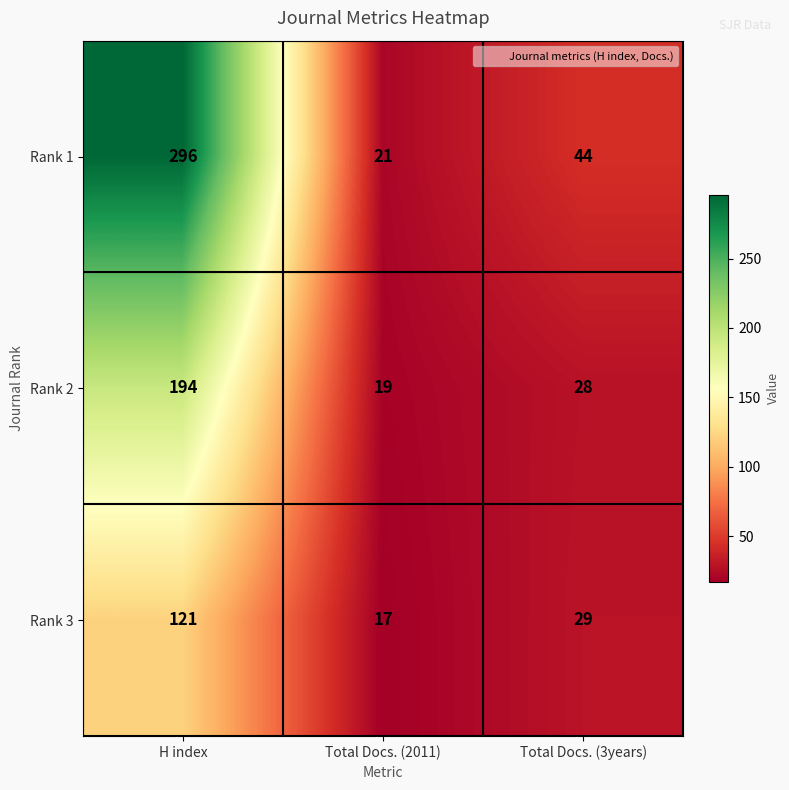

Reading left to right, transcribe all the data shown in this chart.

Rank 1: 296	21	44
Rank 2: 194	19	28
Rank 3: 121	17	29